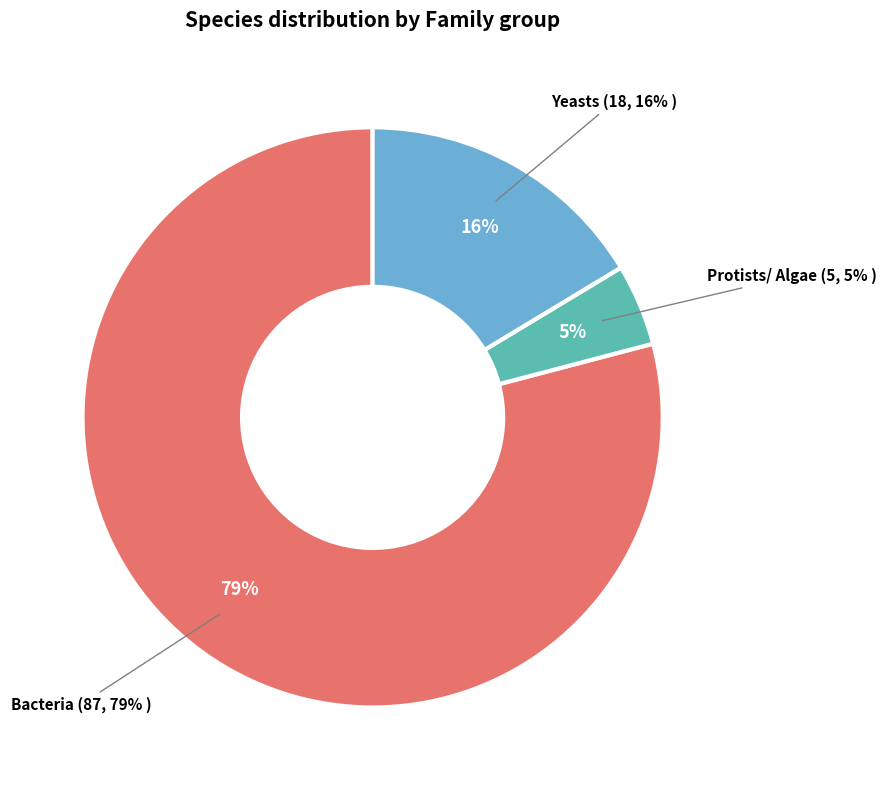

How many segments does this pie chart have?

3